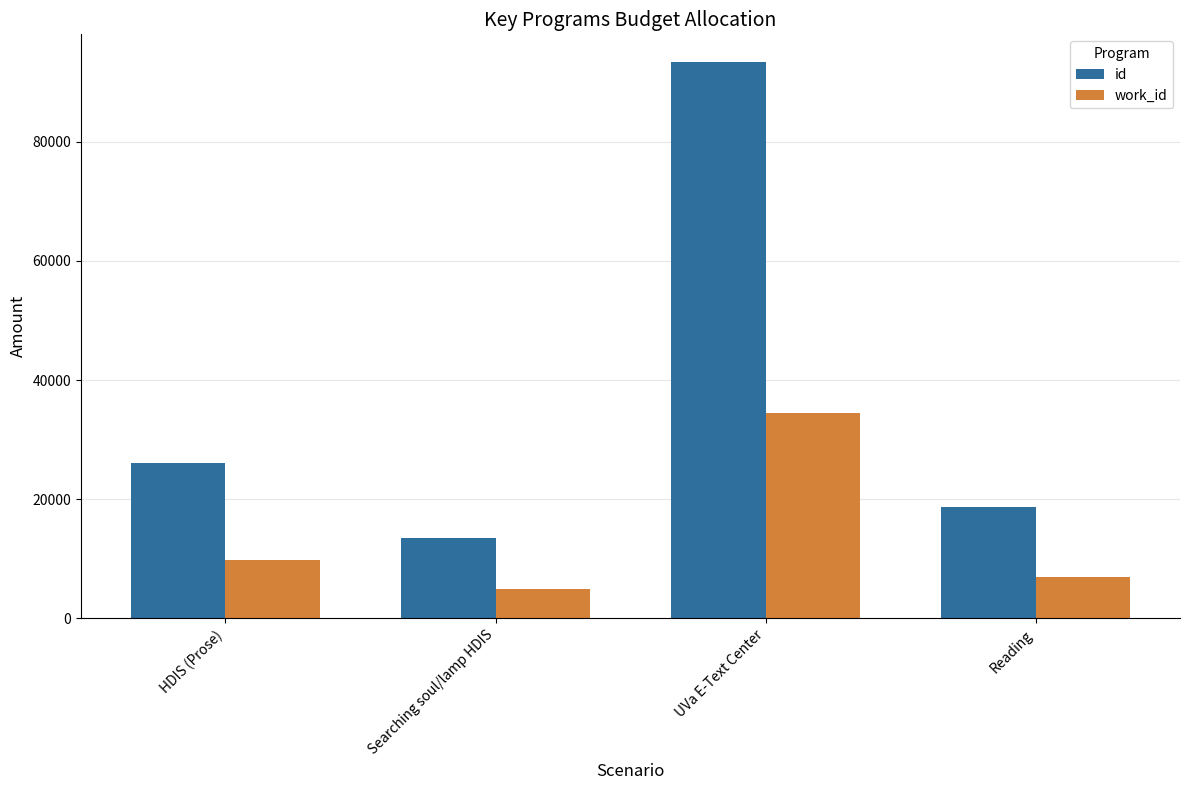

Which category has the highest value across all series?

UVa E-Text Center